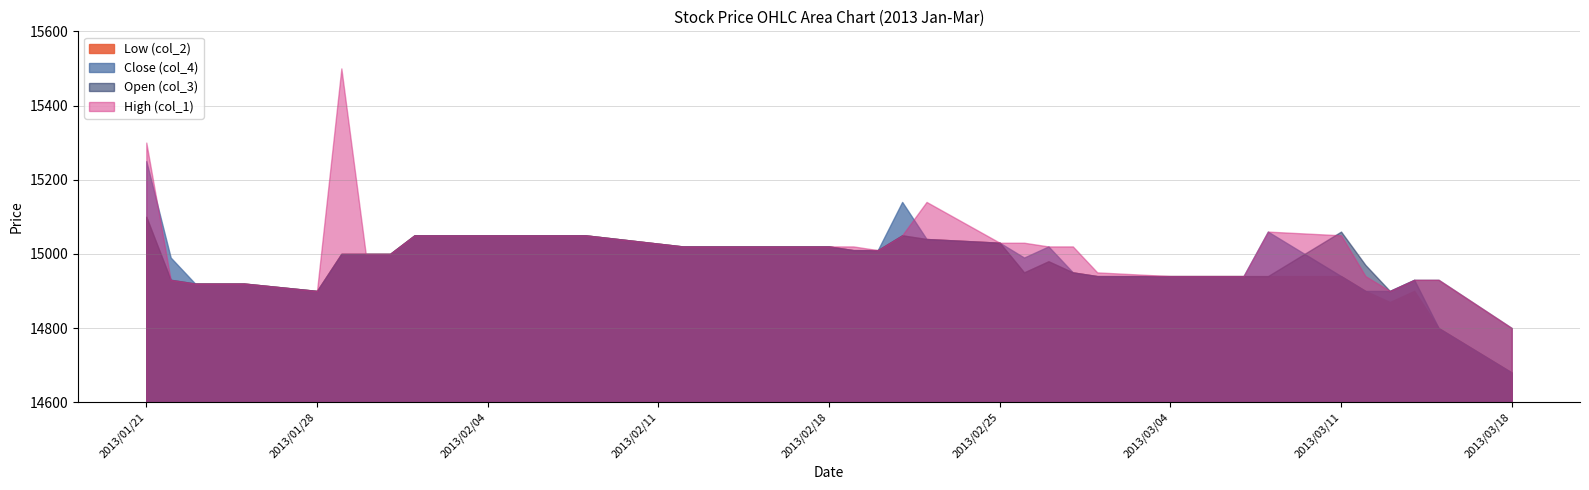

Which category has the highest value in the col_1 series?

2013/01/29